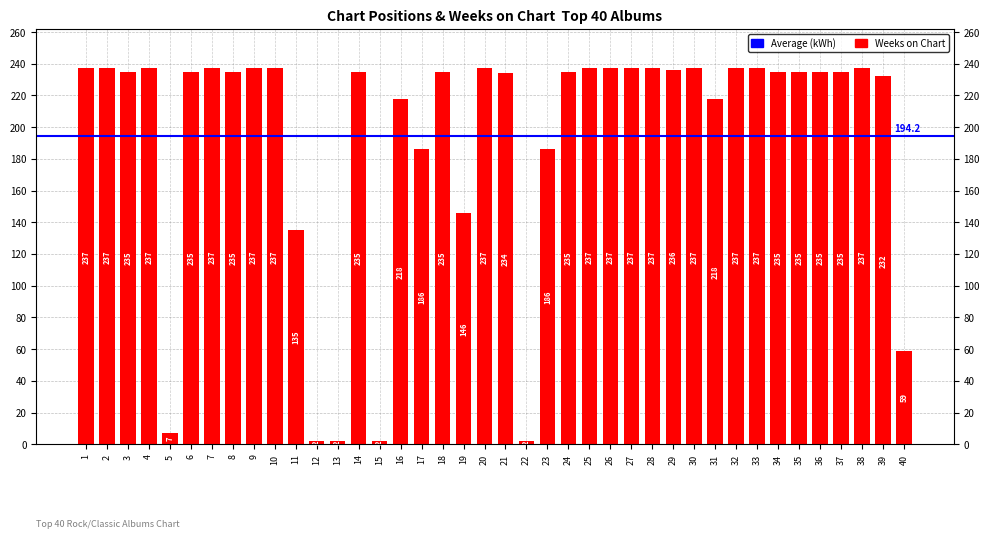

What is the average value?

194